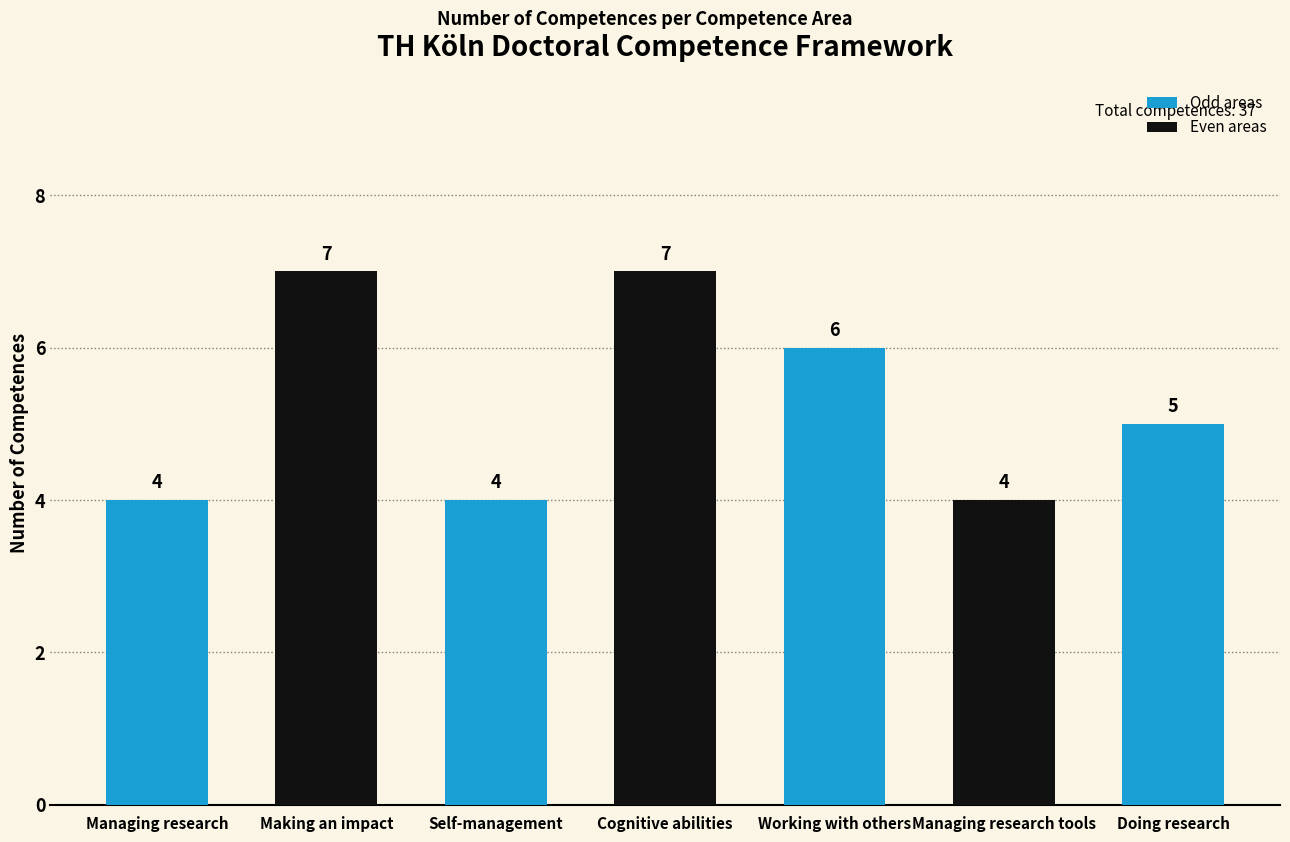

Reading left to right, extract all data points from this chart.

Managing research=4	Making an impact=7	Self-management=4	Cognitive abilities=7	Working with others=6	Managing research tools=4	Doing research=5